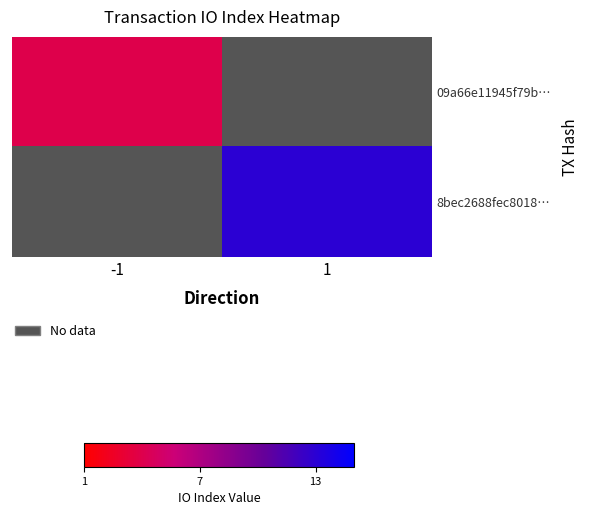

Rank the series at 1 from lowest to highest value.

09a66e11945f79b…, 8bec2688fec8018…